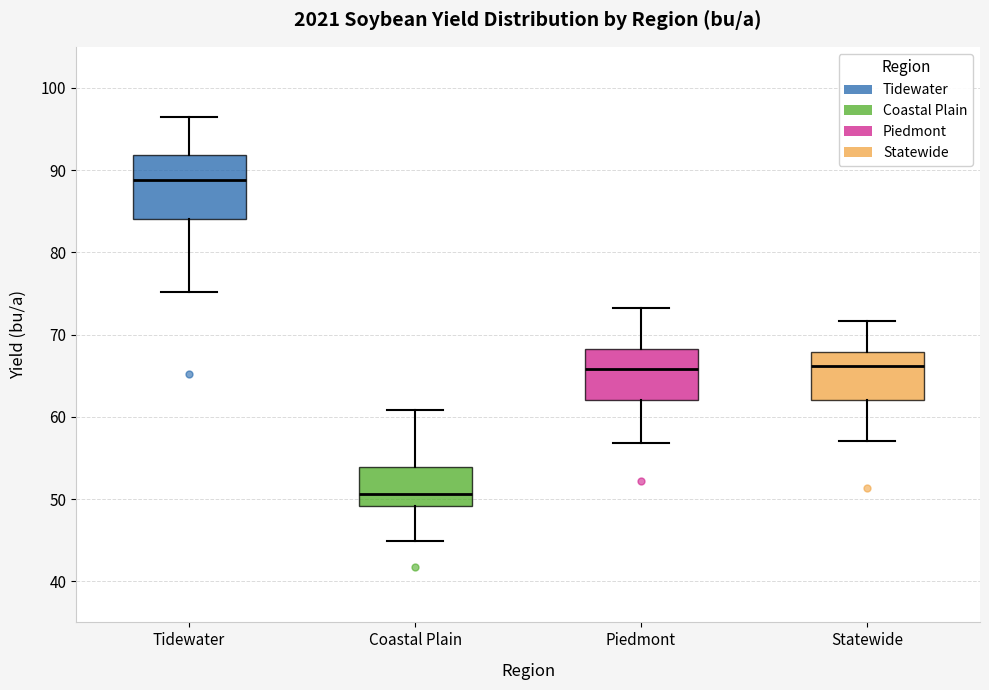

Which box has the lowest median line?

Coastal Plain